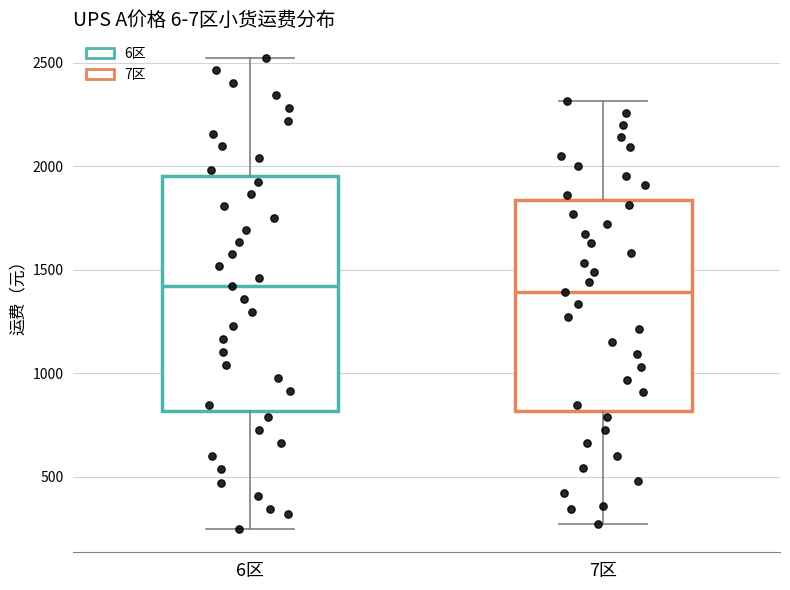

Reading left to right, read every box against the y-axis: the position of its median line, the range the box covers, and the ends of its whiskers. The values are not printed on the chart, so give them approximately, as read against the axis.

6区: median 1400, box 800 to 1950, whiskers 250 to 2500
7区: median 1400, box 800 to 1850, whiskers 250 to 2300